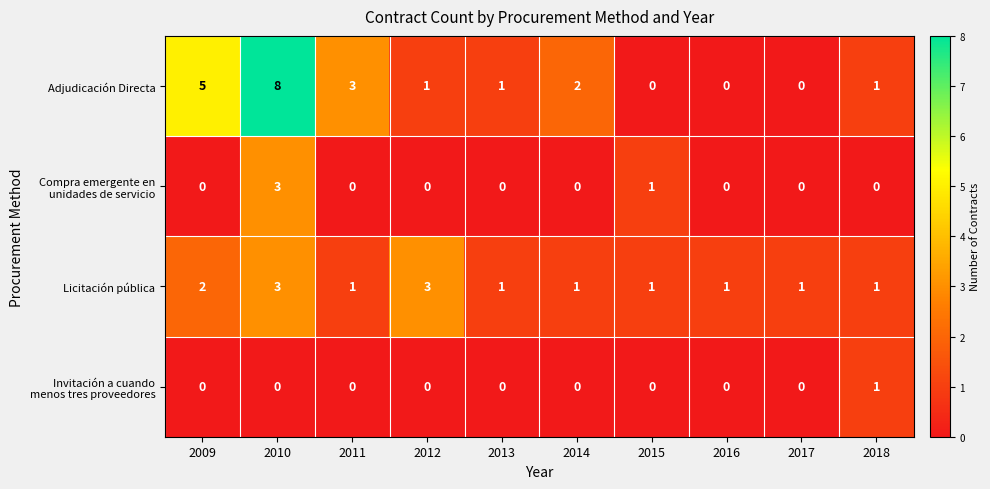

Which series has the largest total across all categories?

Adjudicación Directa